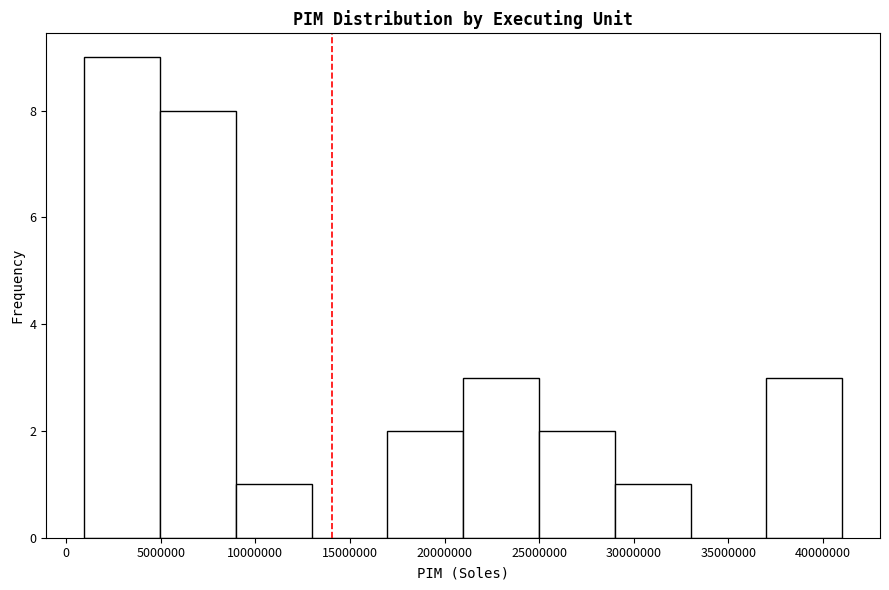

Reading left to right, transcribe this chart: for each bar, give the range it covers on the x-axis and its height. Neither the bar edges nor the heights are printed on the chart, so give them approximately, as read against the axes.

1000000 to 5000000: 9
5000000 to 9000000: 8
9000000 to 13000000: 1
13000000 to 17000000: 0
17000000 to 21000000: 2
21000000 to 25000000: 3
25000000 to 29000000: 2
29000000 to 33000000: 1
33000000 to 37000000: 0
37000000 to 41000000: 3